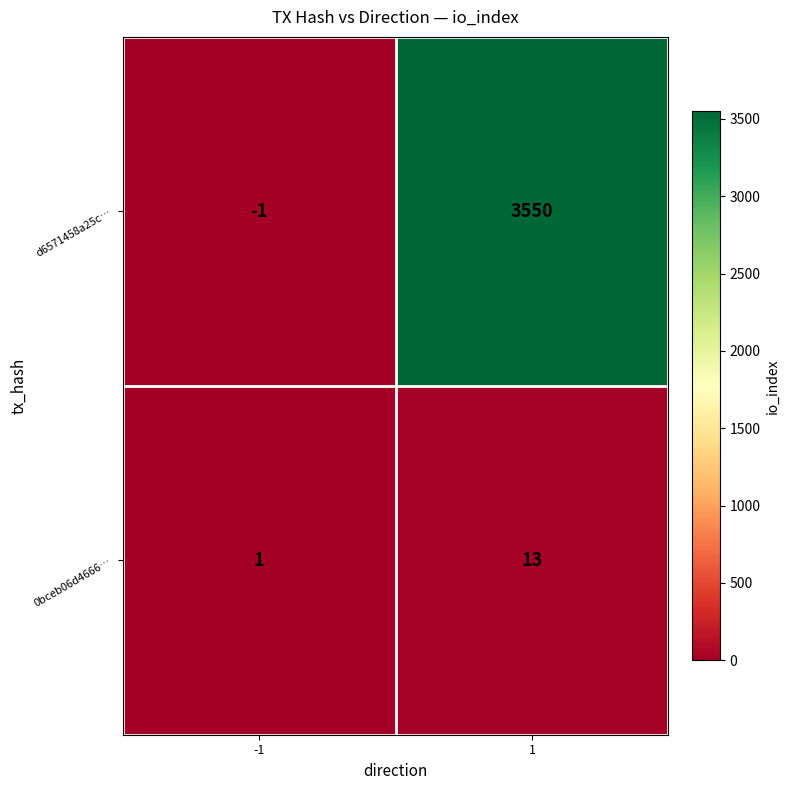

Reading left to right, what are all the values shown in this chart?

d6571458a25c…: -1=-1	1=3550
0bceb06d4666…: -1=1	1=13